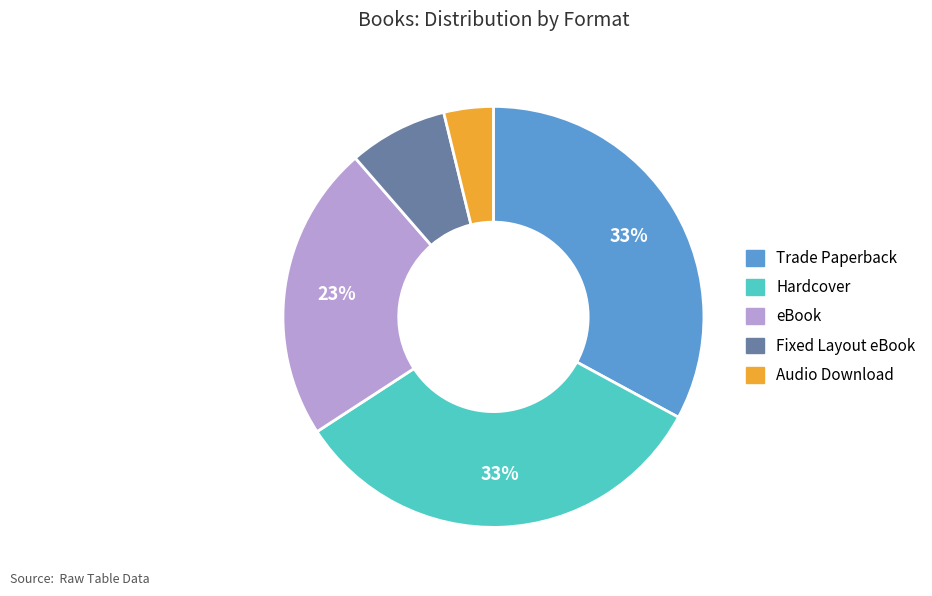

To the nearest percent, what is the average slice percentage?

20%